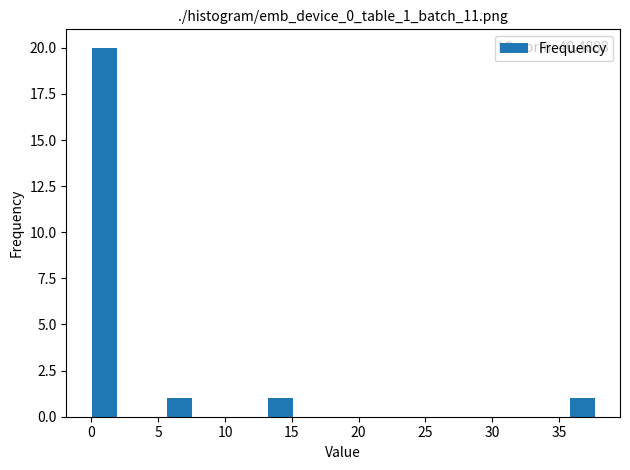

Read against the x-axis, roughly where is the centre of the tallest bar?

1.0